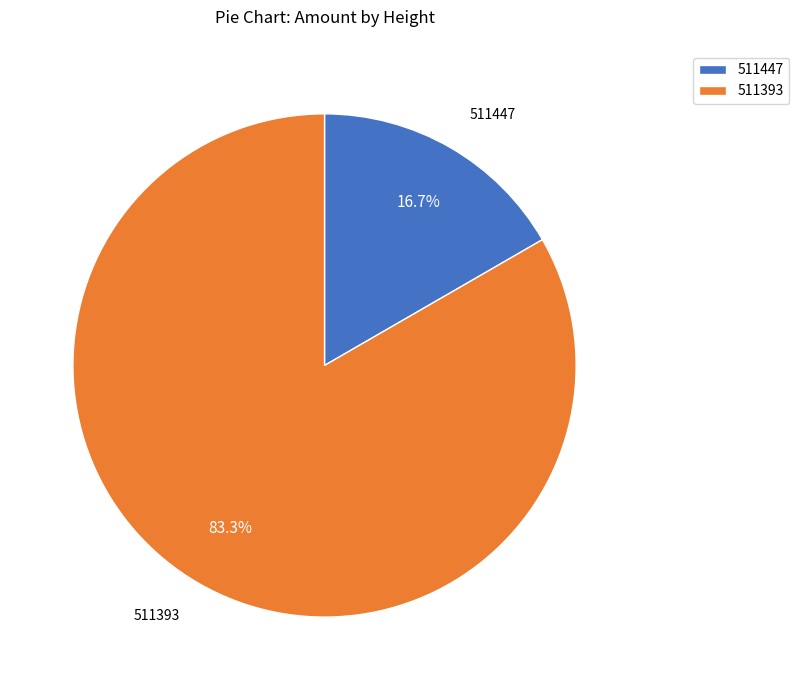

What is the ratio of the value at 511447 to the value at 511393?

0.2